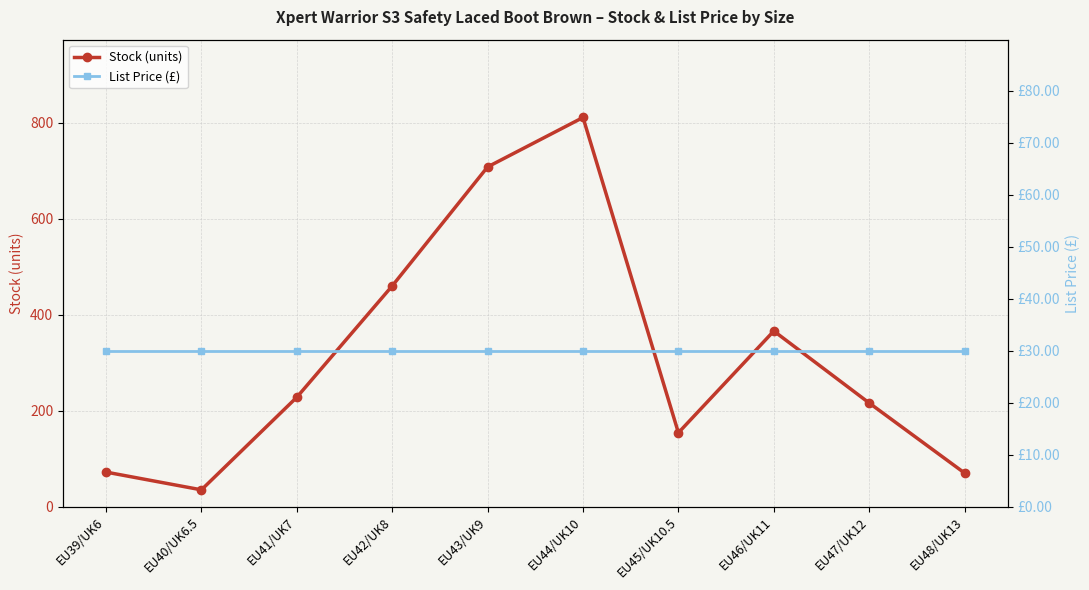

Which series has the largest total across all categories?

Stock (units)